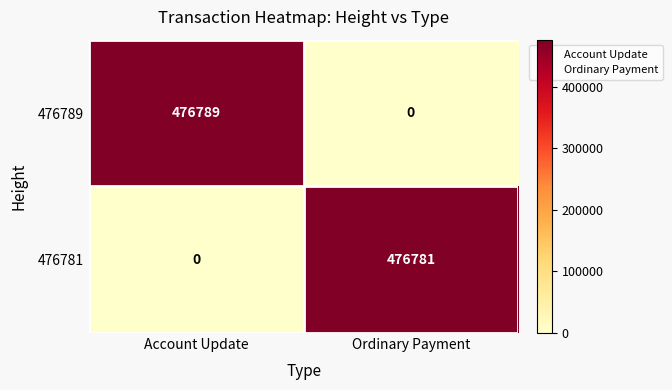

What is the difference between the highest and lowest values at Account Update?

476789